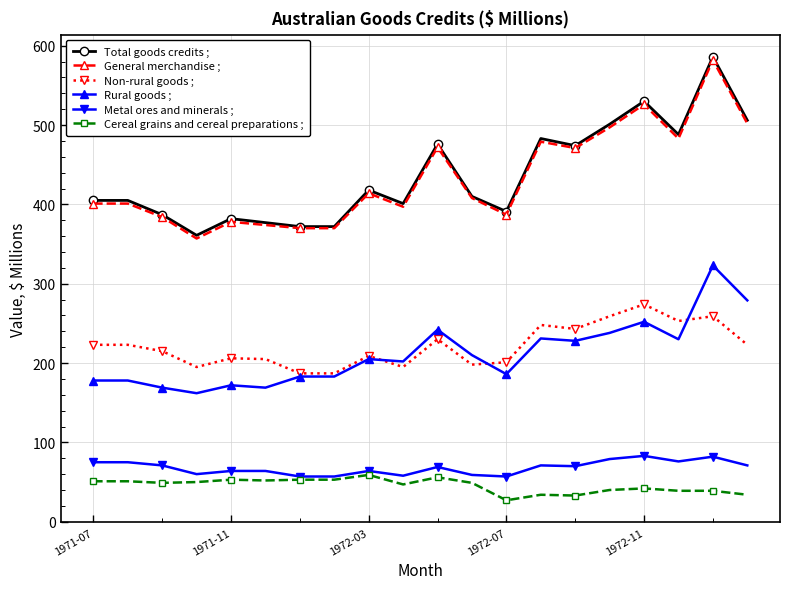

True or false: Rural goods ; and Total goods credits ; intersect in this chart.

False